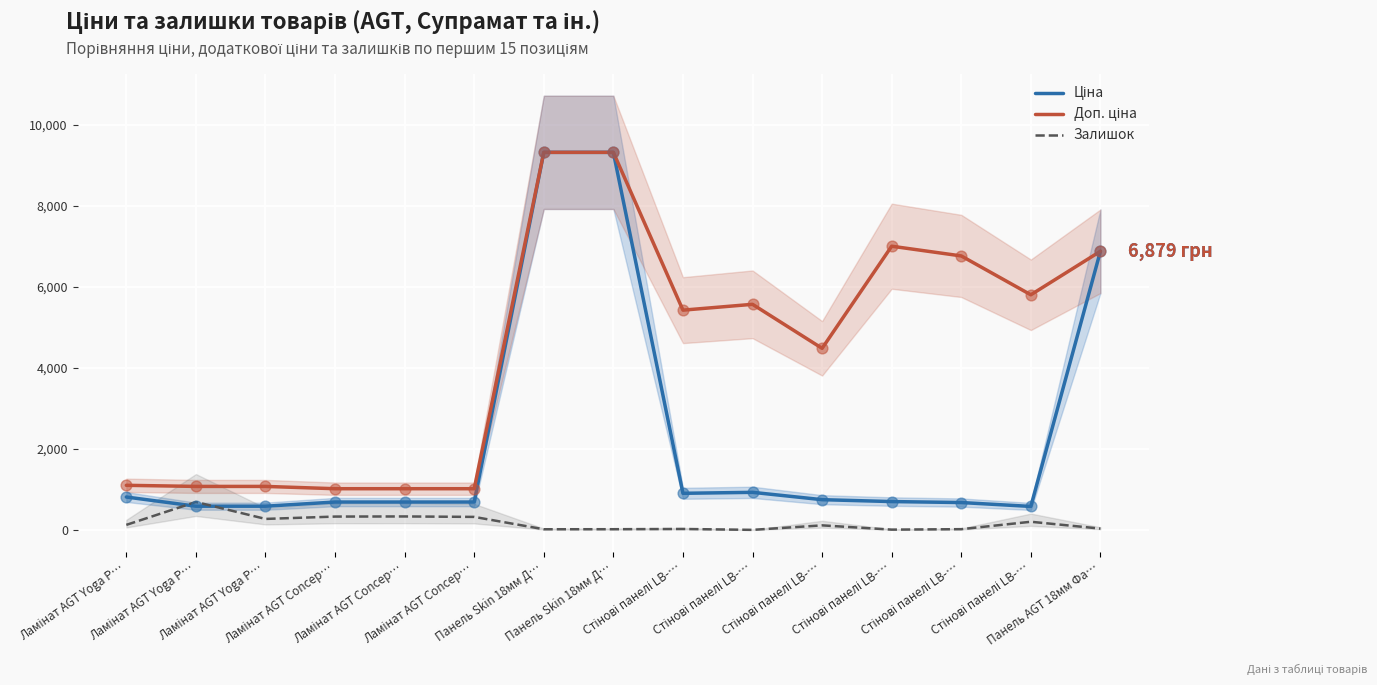

Is the value of Доп. ціна at Стінові панелі LB-… greater than the value of Ціна at Ламінат AGT Concep…?

Yes